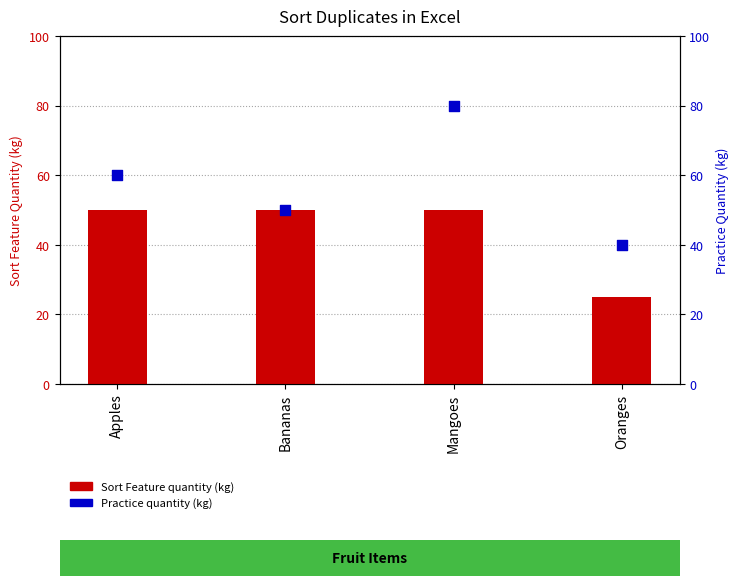

At how many categories does at least one series exceed 57?

2